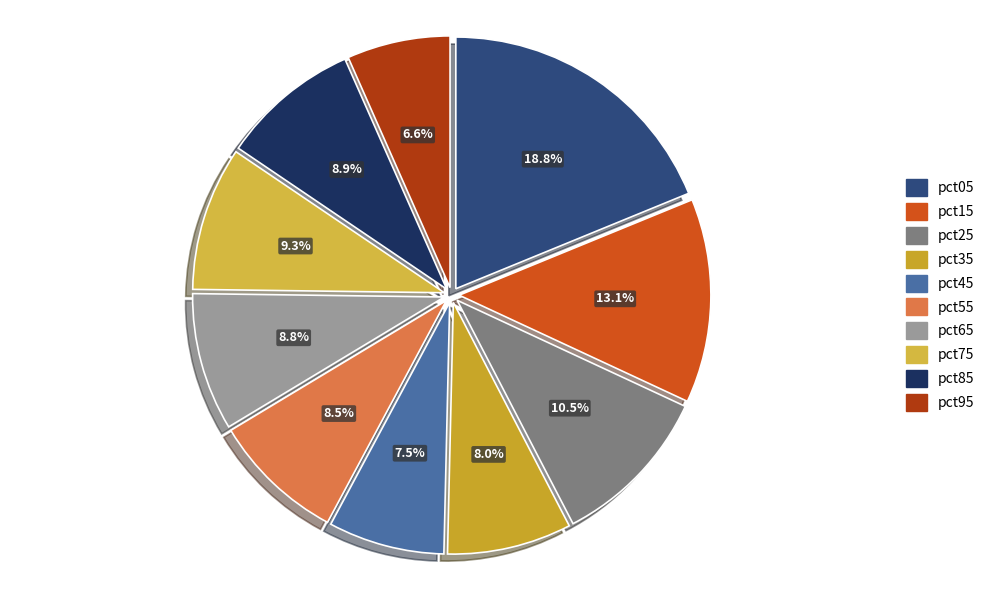

Combined, what portion of the pie is pct05 and pct35?

26.8%